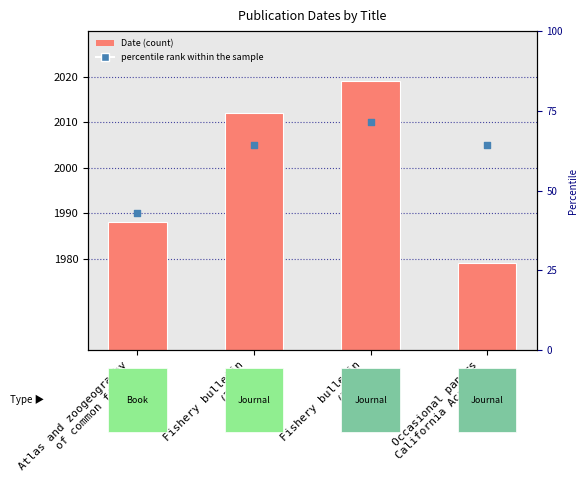

What are all the series names shown in the legend?

Date, percentile rank within the sample